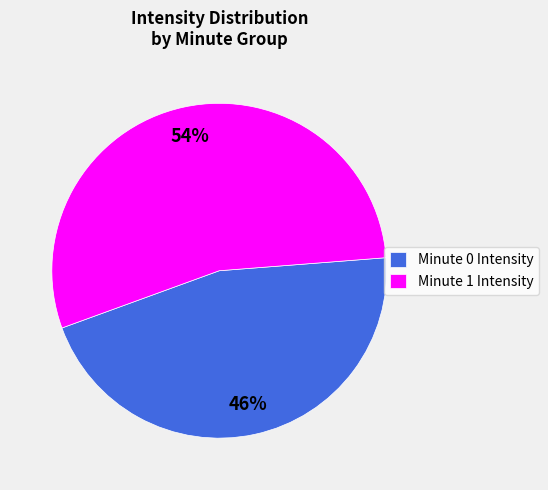

Is it true that Minute 1 Intensity is 54% of the pie?

True